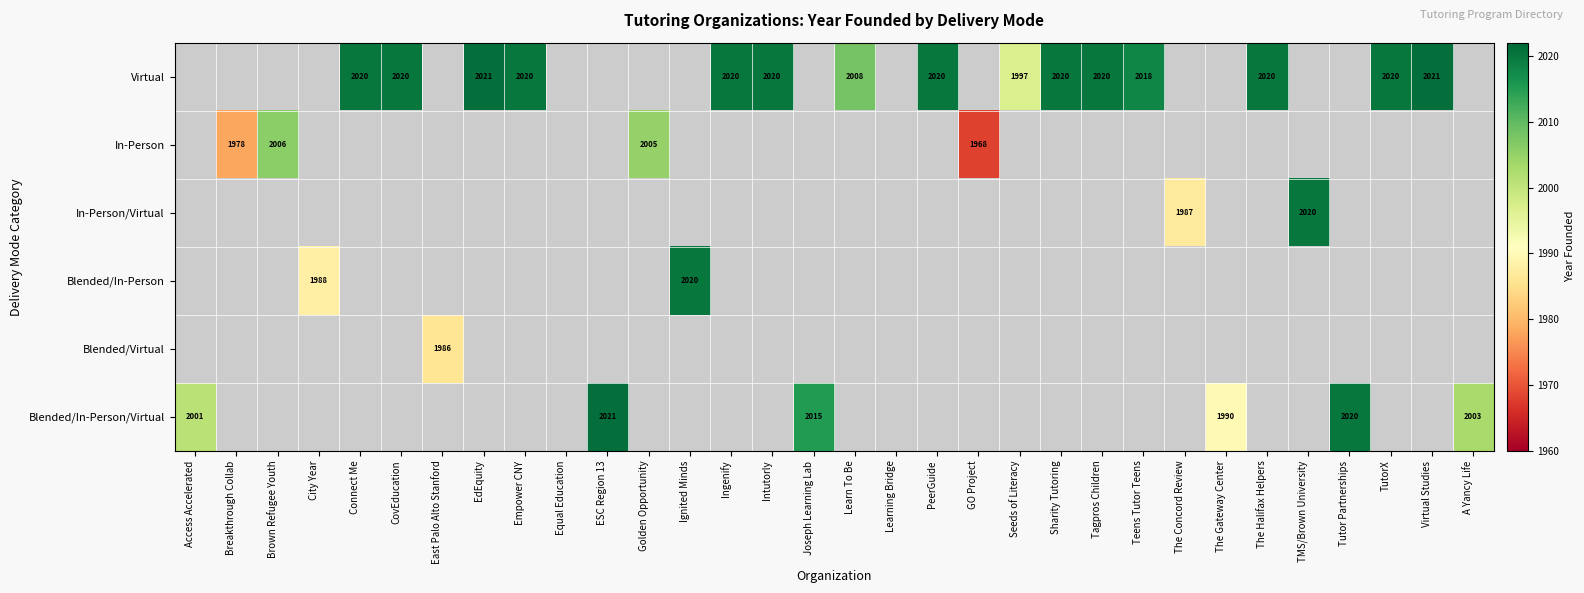

Is it true that Blended/In-Person equals 566.8 at City Year?

False